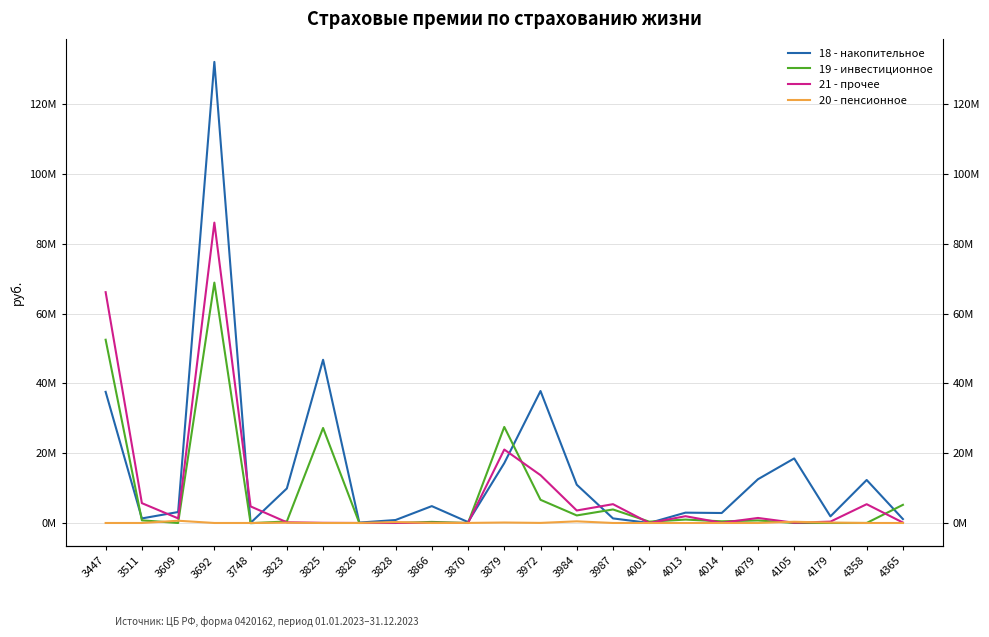

How many lines are shown in the chart?

4